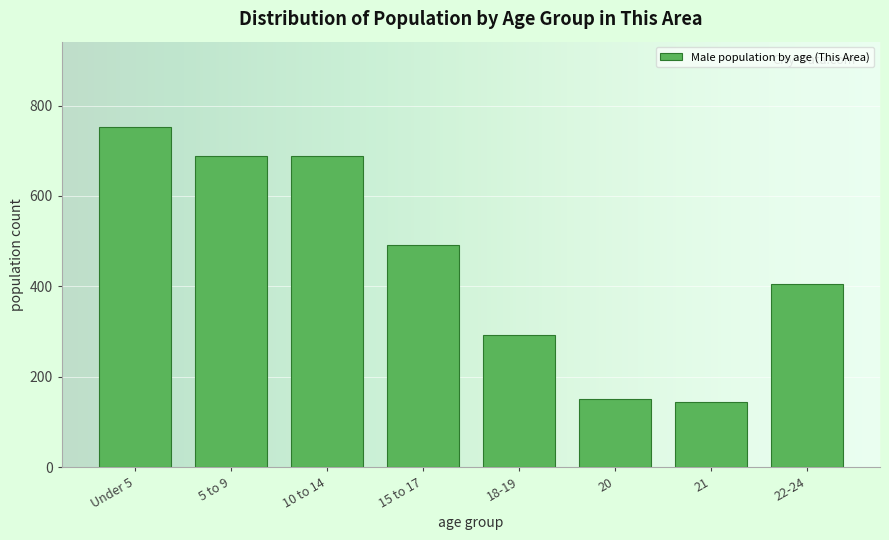

Reading right to left, what are all the values shown in this chart?

405	145	150	293	492	688	688	753